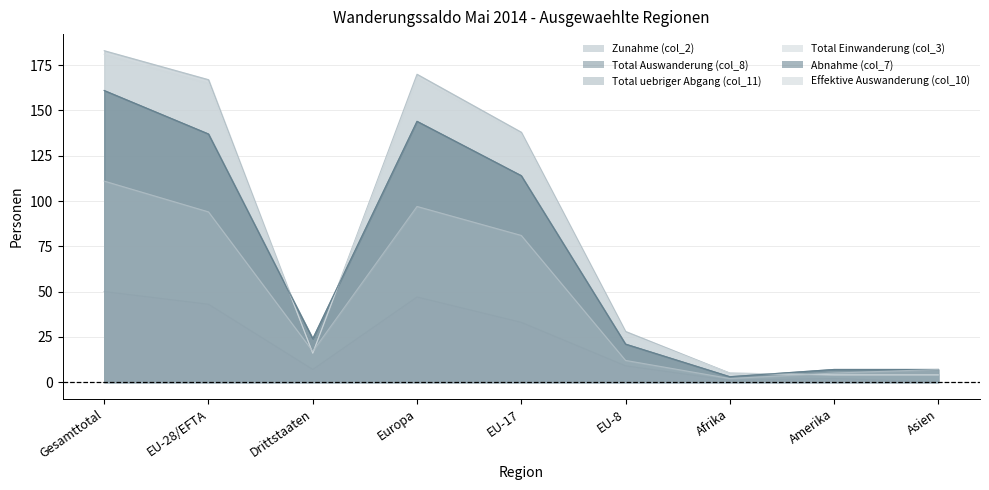

True or false: Total Auswanderung (col_8) and Total uebriger Abgang (col_11) cross at least once.

False